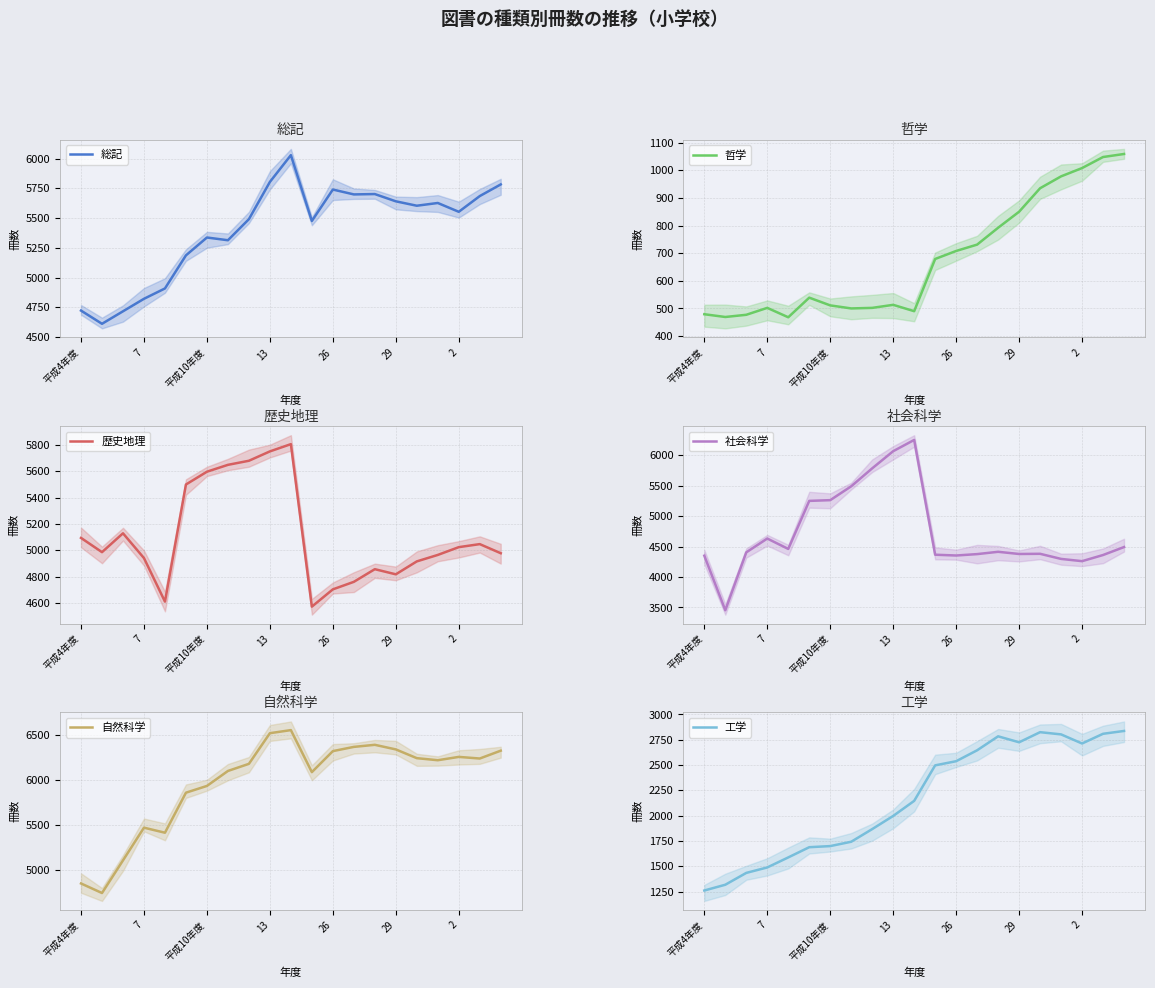

How many interior local valleys does the 歴史地理 series have?

4